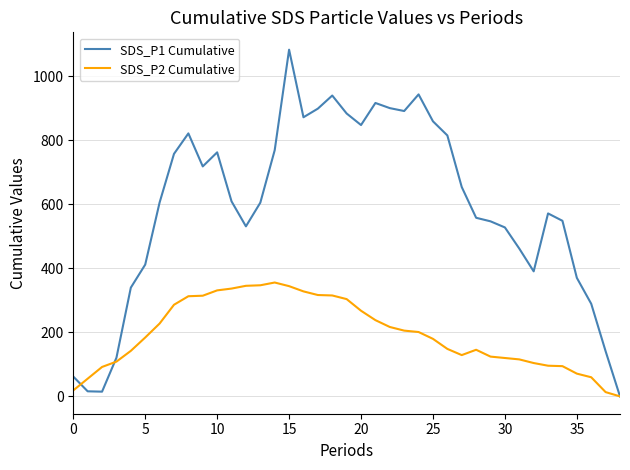

In SDS_P2 Cumulative, how many points are lower than both neighbors (excluding endpoints)?

1